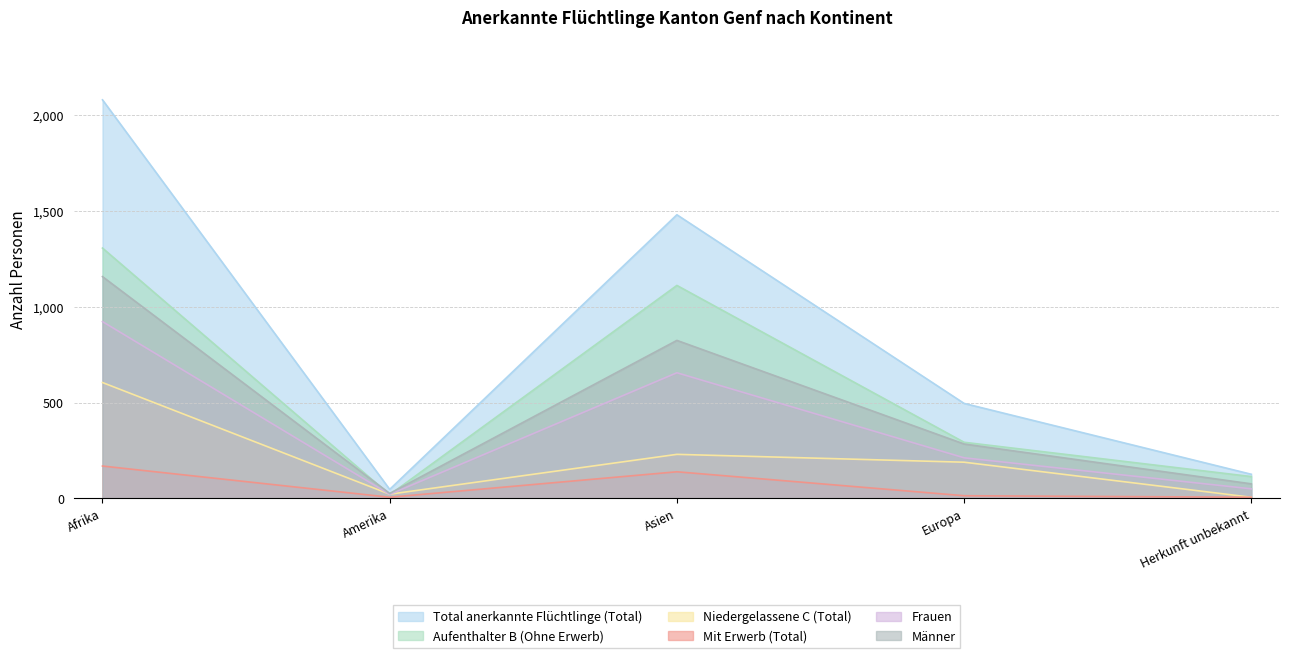

Is the value of Total anerkannte Flüchtlinge (Total) at Afrika greater than the value of Frauen at Afrika?

Yes